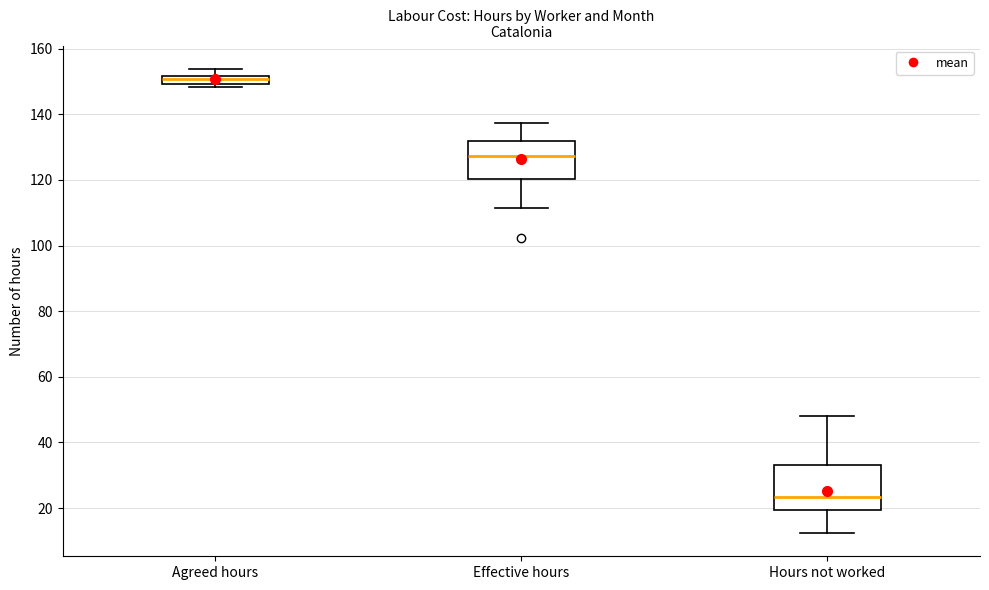

Where does the upper whisker of the box for Agreed hours end on the y-axis? The values are not printed on the chart, so give them approximately, as read against the axis.

154